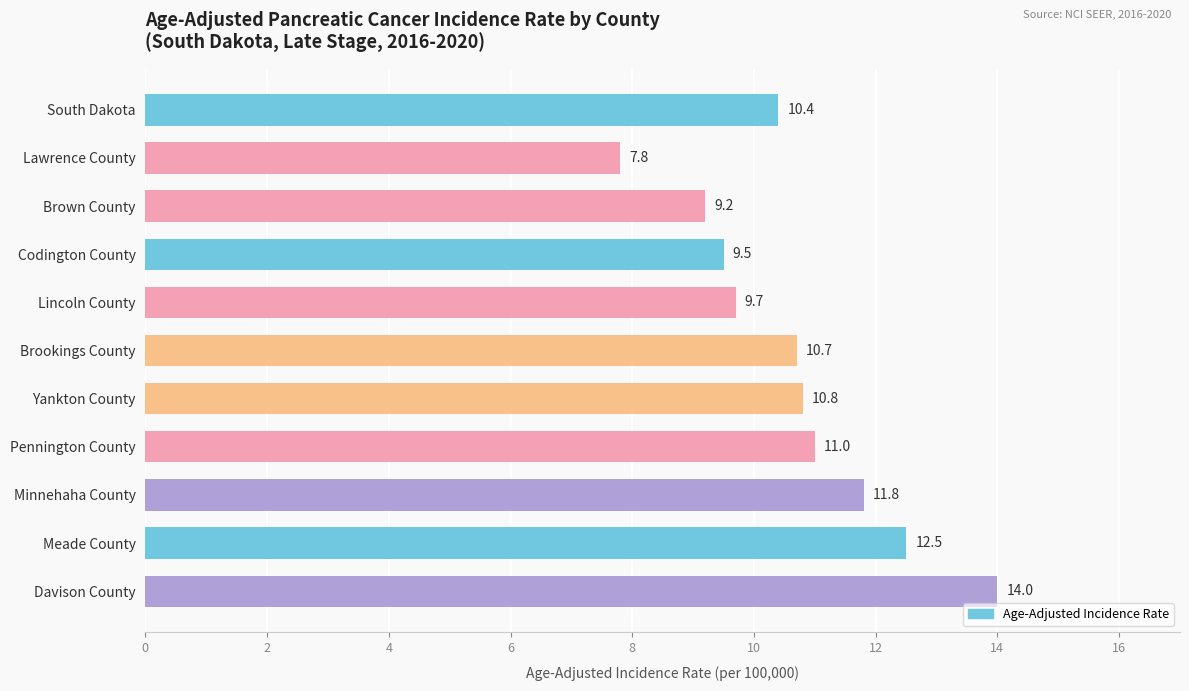

Reading top to bottom, list all the values displayed in this chart.

10.4	7.8	9.2	9.5	9.7	10.7	10.8	11.0	11.8	12.5	14.0